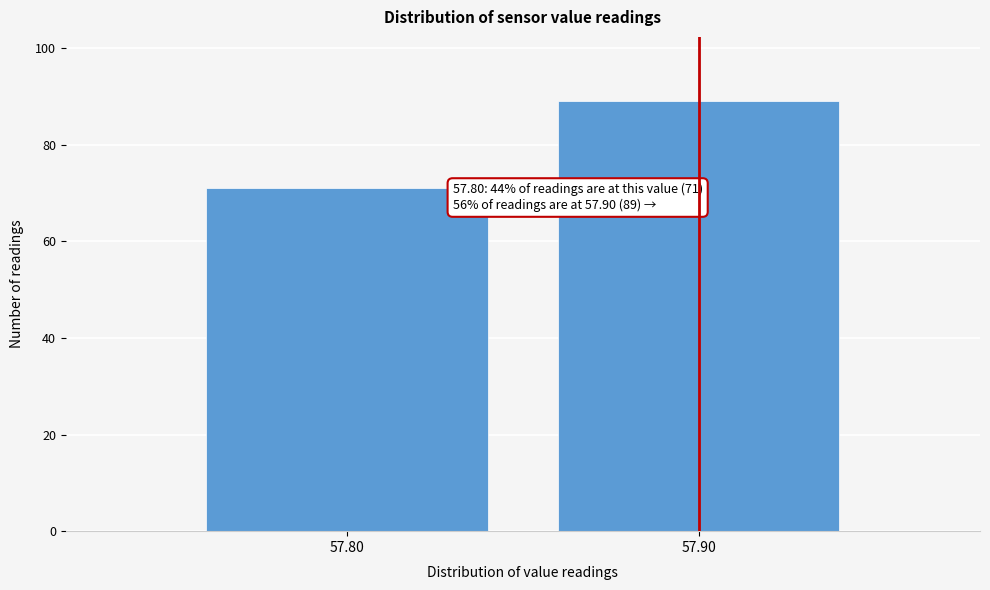

Reading left to right, extract all data points from this chart.

71	89